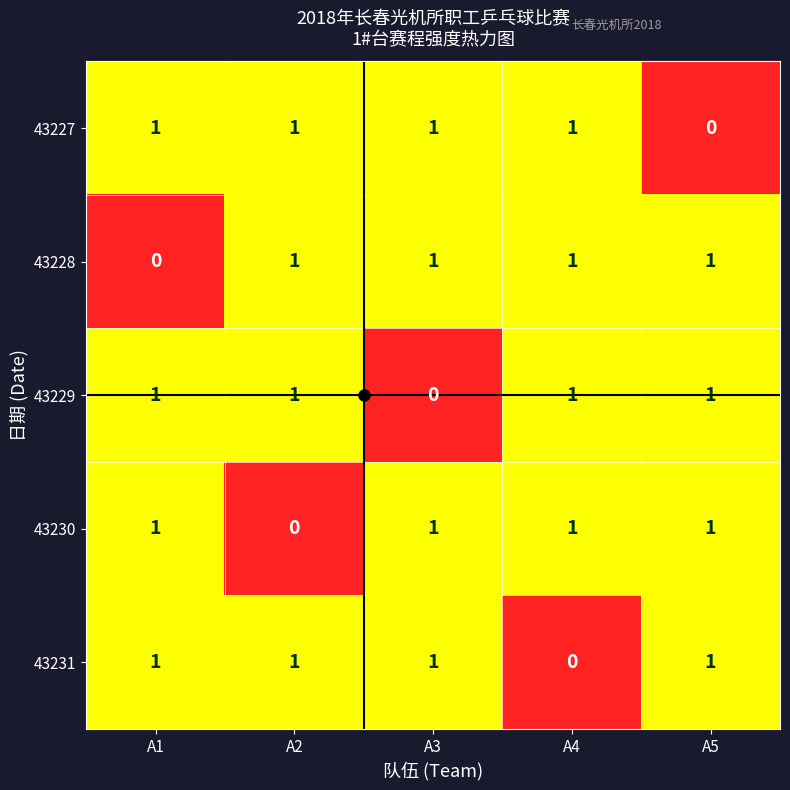

Where is 43230 nearest to the value 0?

A2